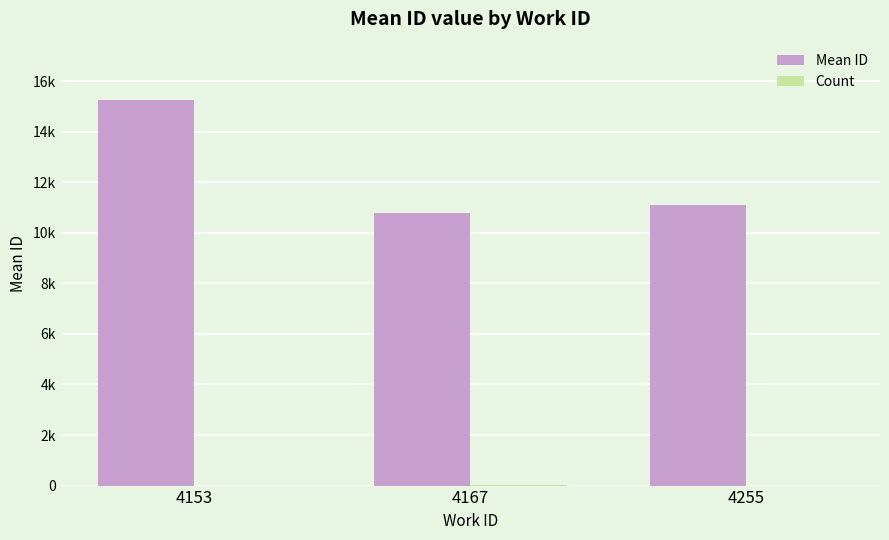

Which series has the largest range (max minus min)?

Mean ID